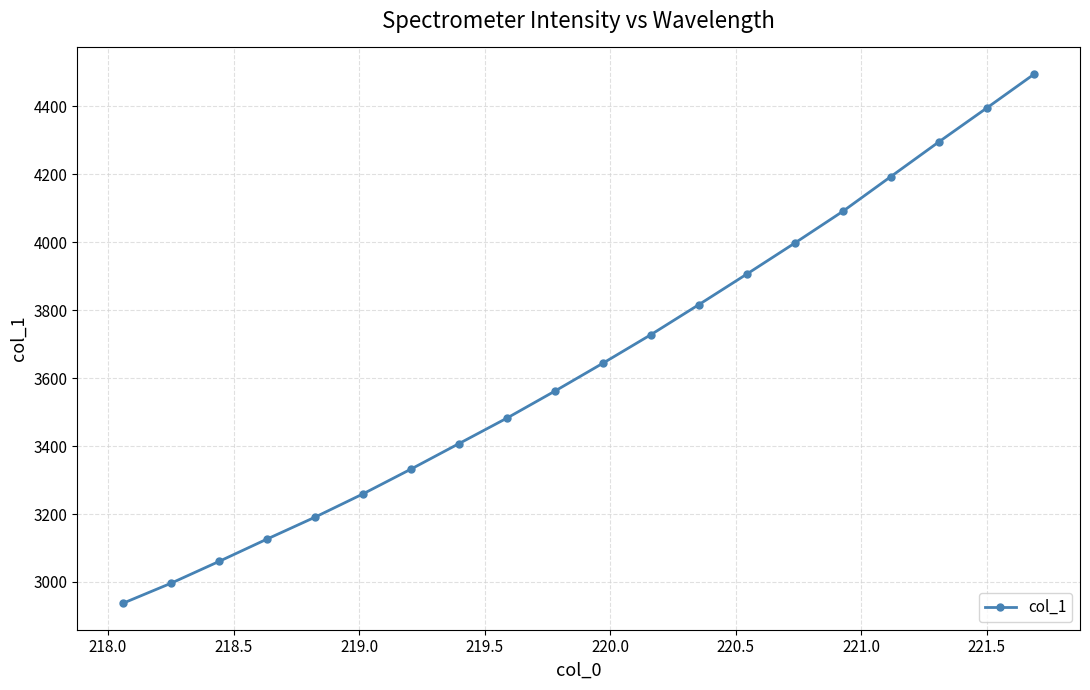

What is the minimum value shown in the chart?

2937.3